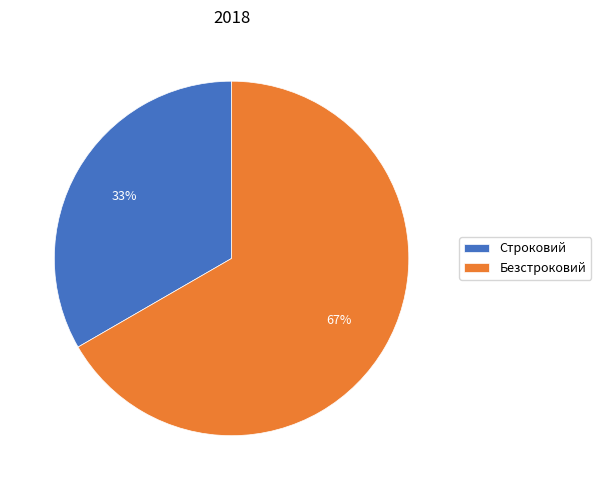

What is the ratio of the value at Безстроковий to the value at Строковий?

2.0